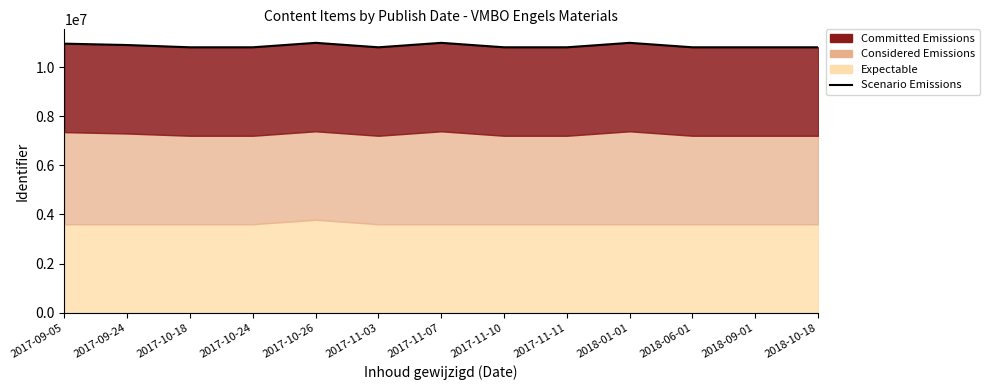

What position from the left is 2017-11-07?

7